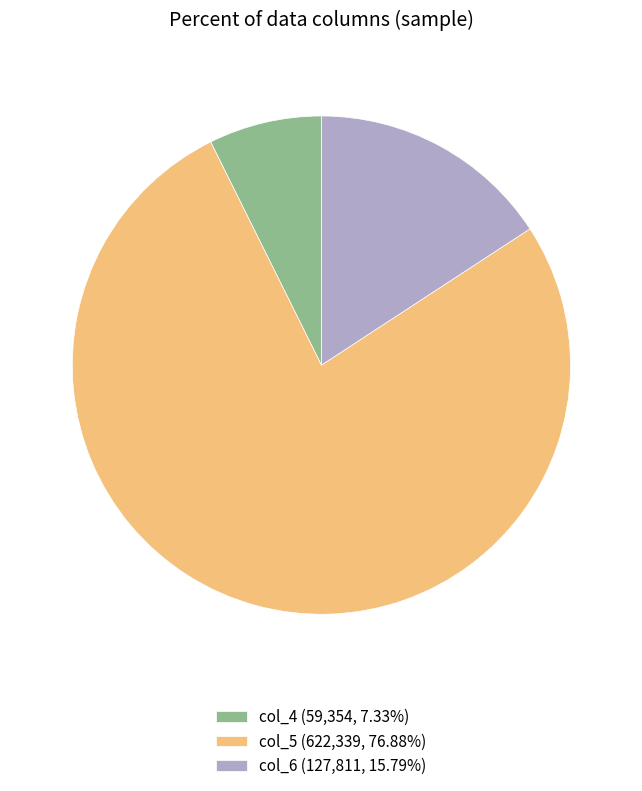

How many segments does this pie chart have?

3